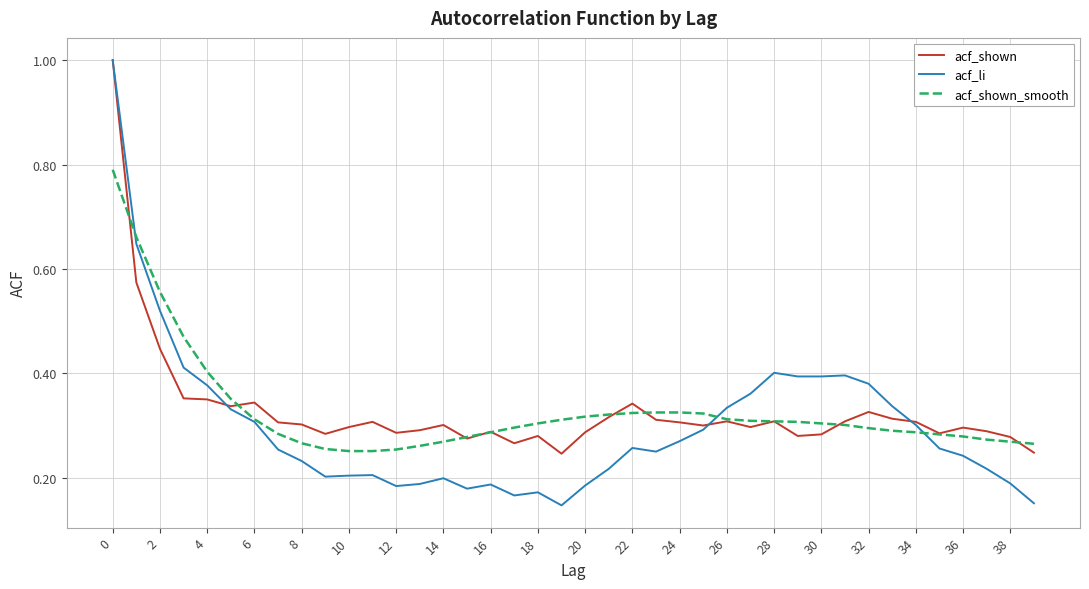

Which series has the largest range (max minus min)?

acf_li